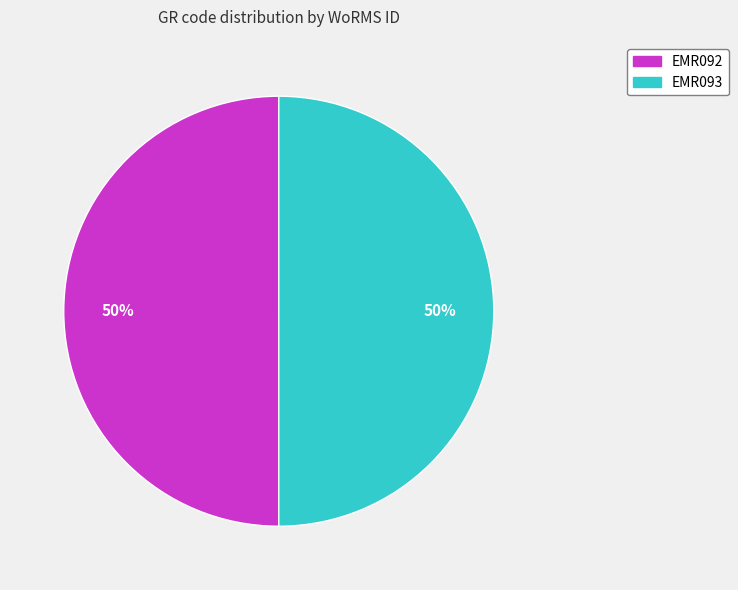

Do EMR092 and EMR093 together represent more than half of the pie?

Yes